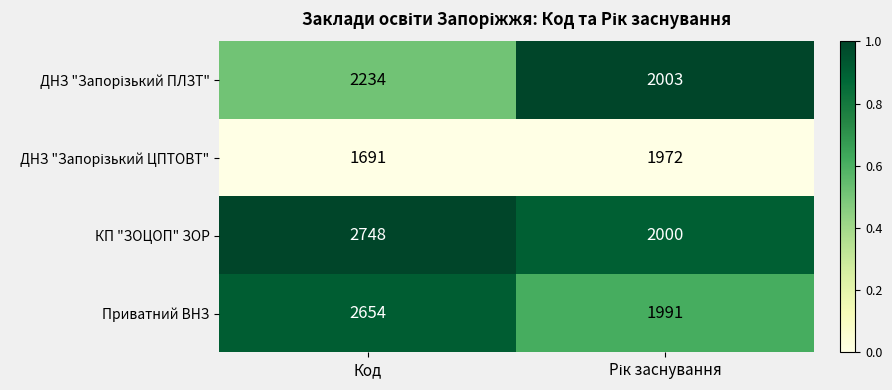

Which series has the largest range (max minus min)?

КП "ЗОЦОП" ЗОР